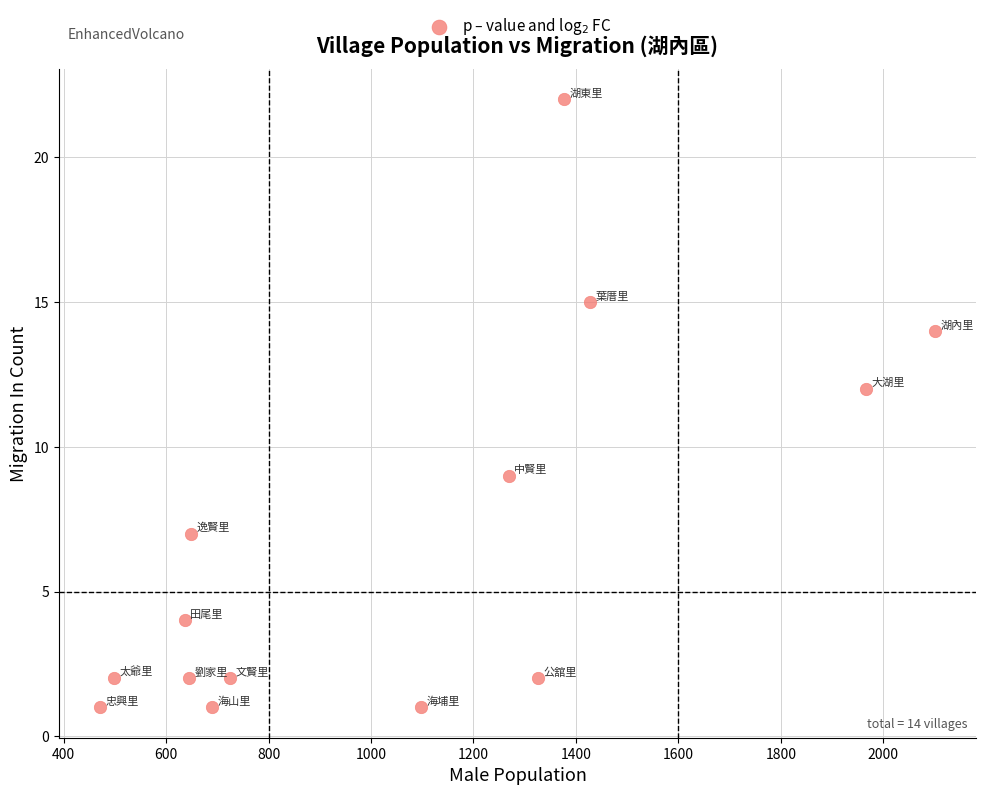

What is the range of X values (max minus min)?

1628